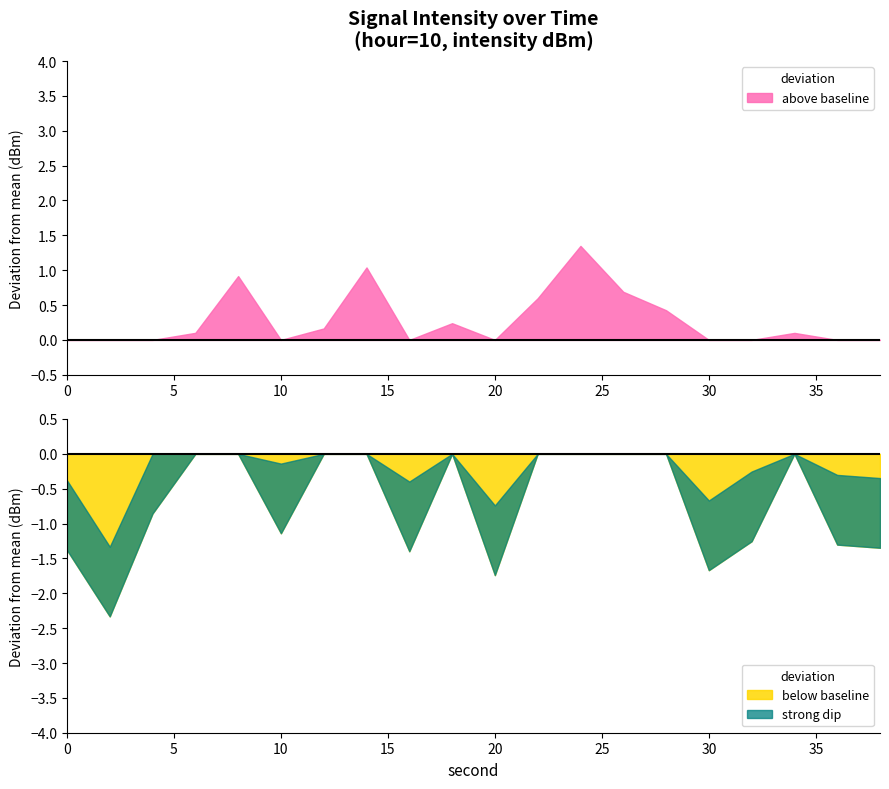

The value of above baseline at 0 is -0.8. True or false?

False